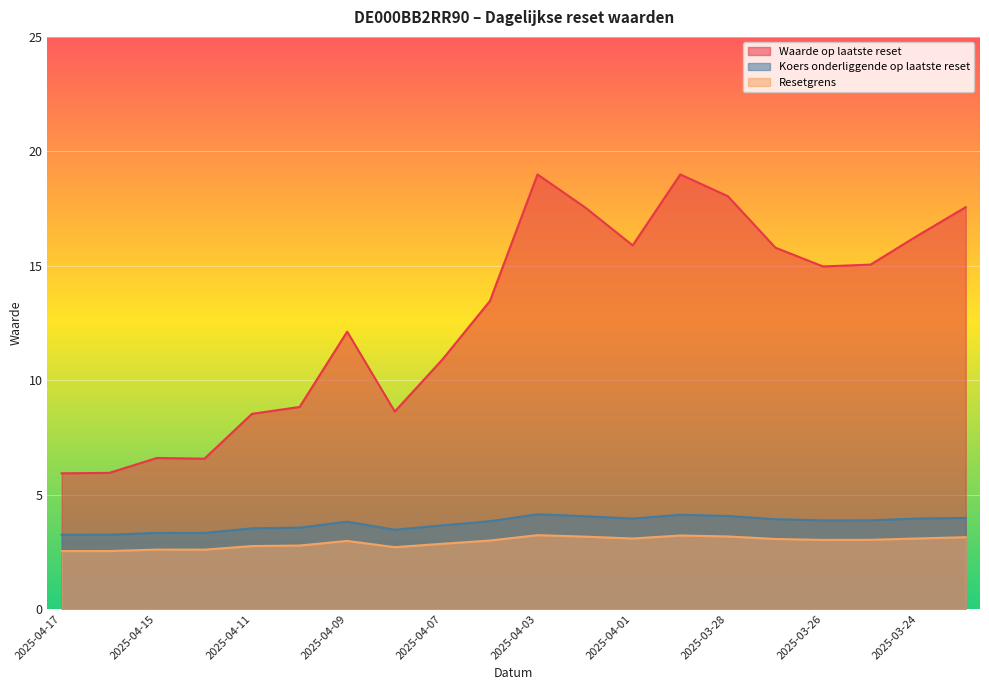

True or false: Koers onderliggende op laatste reset and Resetgrens cross at least once.

False